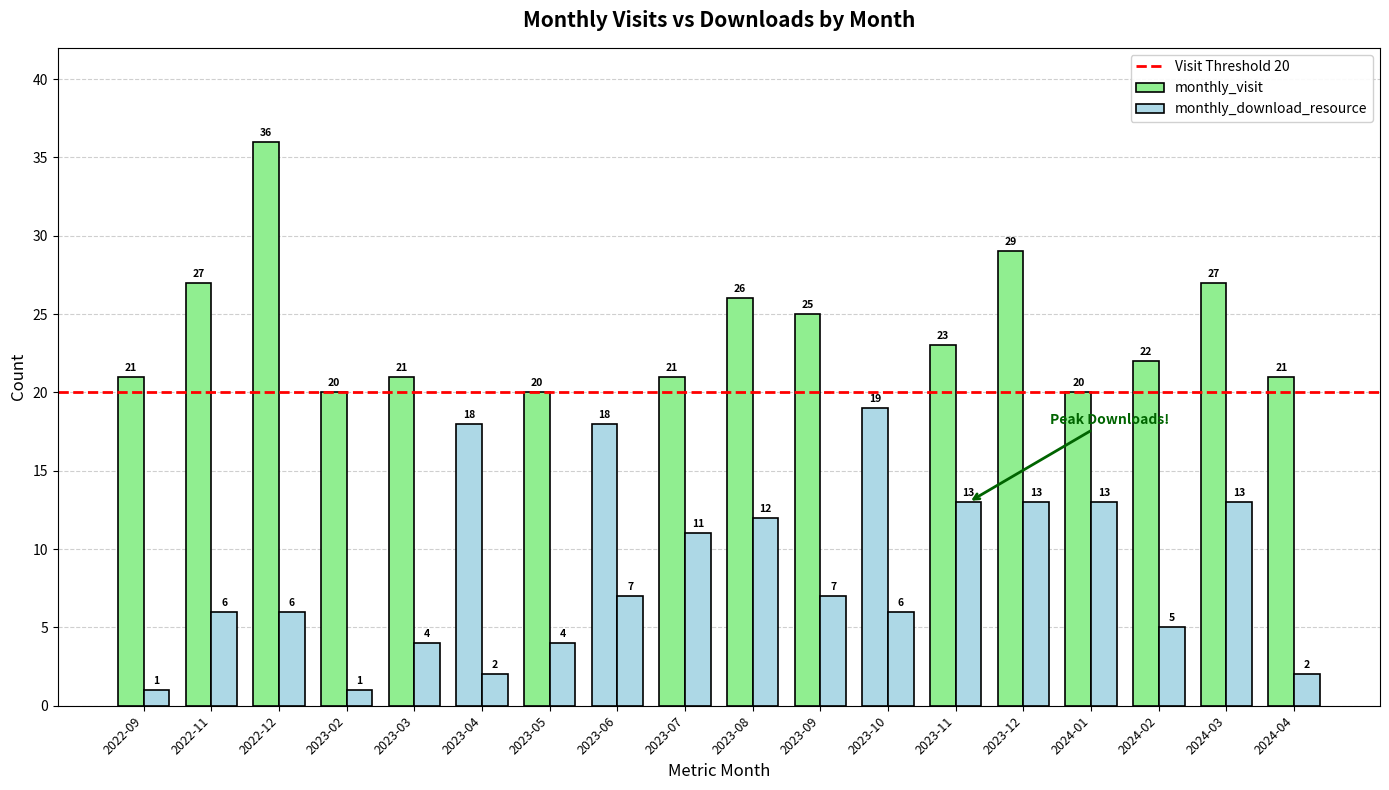

Is the value of monthly_download_resource at 2023-11 greater than the value of monthly_visit at 2024-02?

No